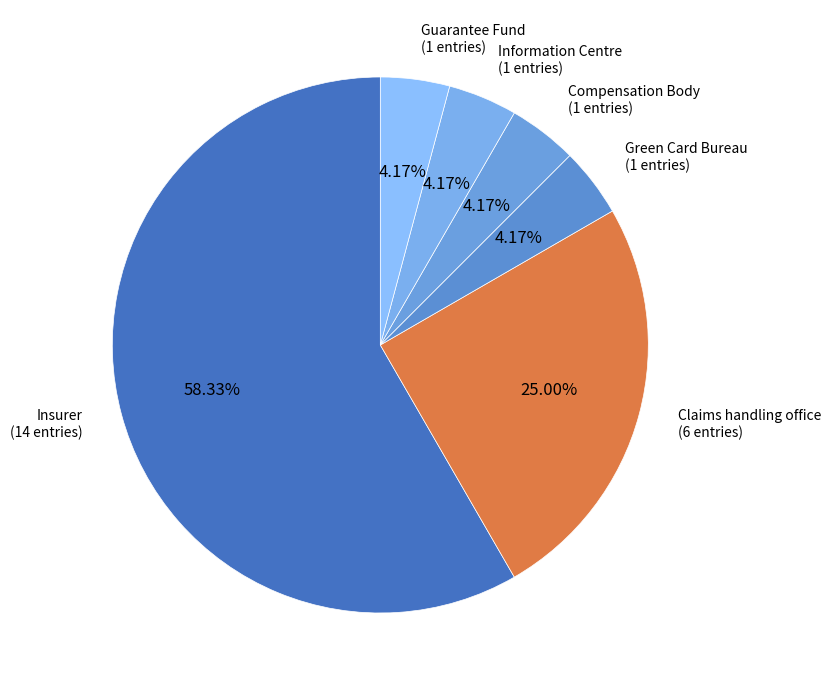

To the nearest percent, what is the average slice percentage?

17%